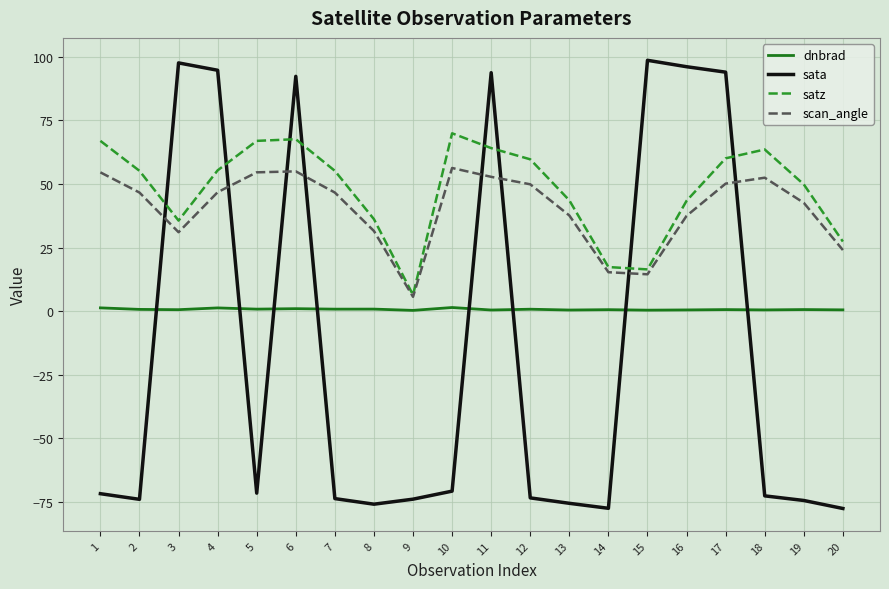

Count the number of categories in the chart.

20